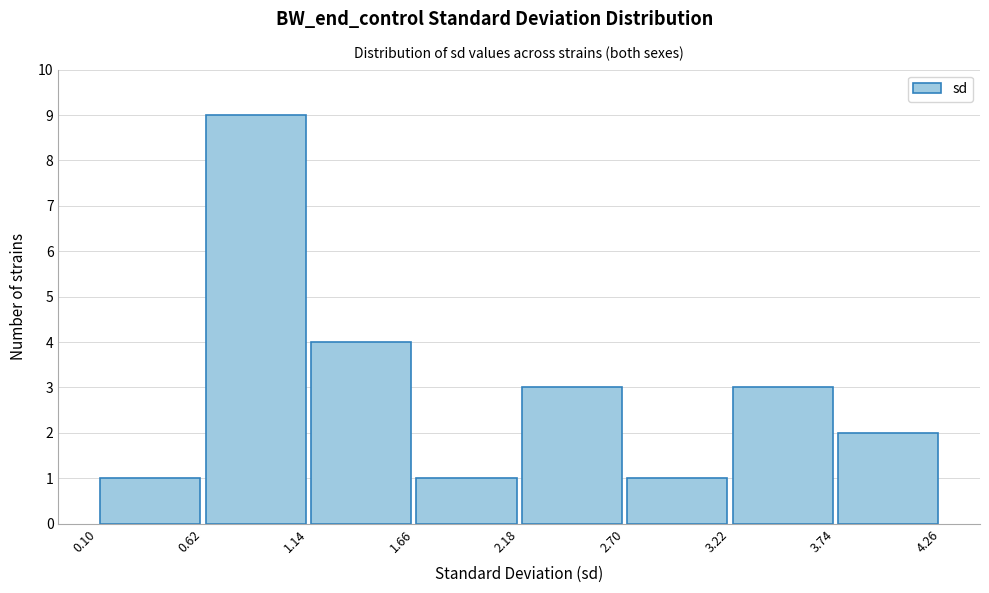

Reading left to right, list every bar in this chart as the range it spans on the x-axis followed by its height. The values are not printed on the chart, so give them approximately, as read against the axis.

0.10 to 0.62: 1
0.62 to 1.14: 9
1.14 to 1.66: 4
1.66 to 2.18: 1
2.18 to 2.70: 3
2.70 to 3.22: 1
3.22 to 3.74: 3
3.74 to 4.26: 2